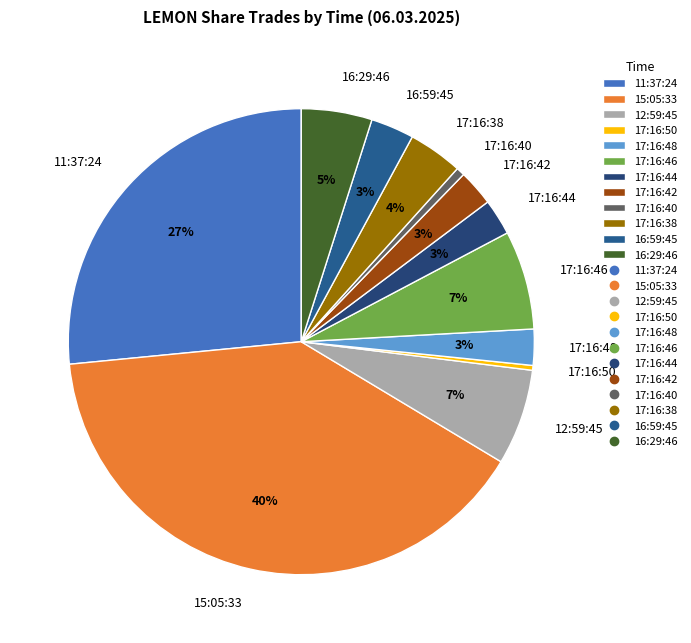

To the nearest percent, what is the average slice percentage?

8%